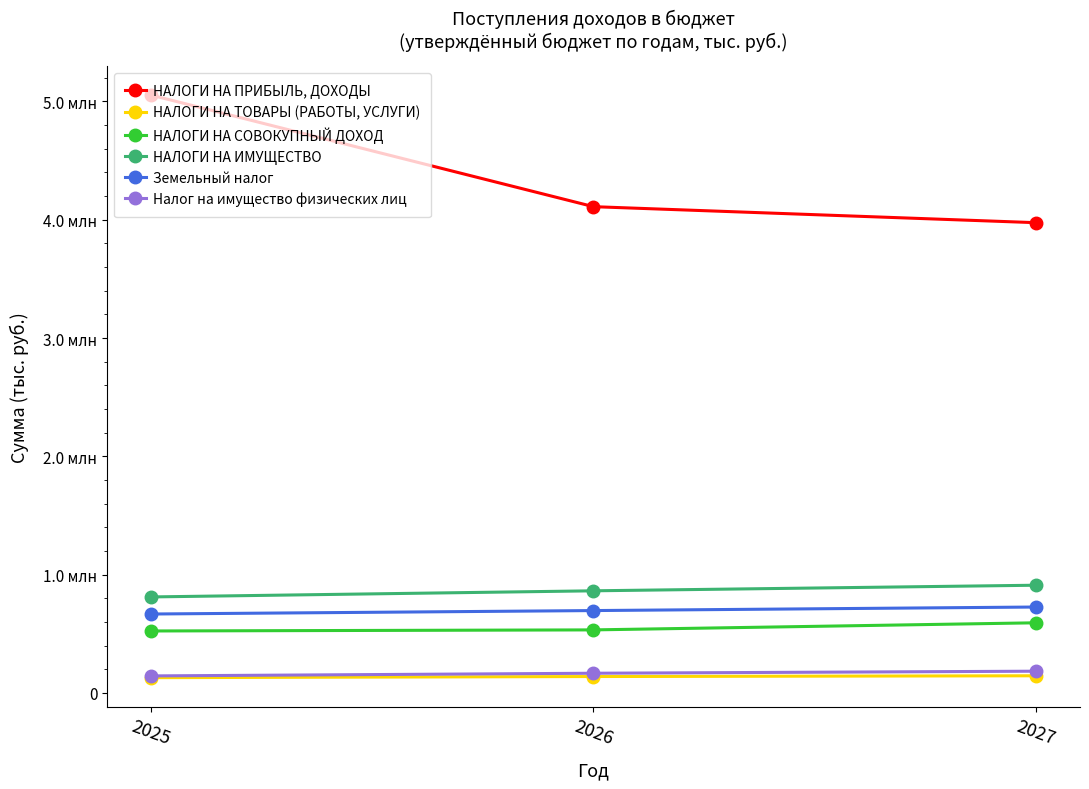

Is the value of НАЛОГИ НА СОВОКУПНЫЙ ДОХОД at 2025 greater than the value of НАЛОГИ НА ПРИБЫЛЬ, ДОХОДЫ at 2027?

No